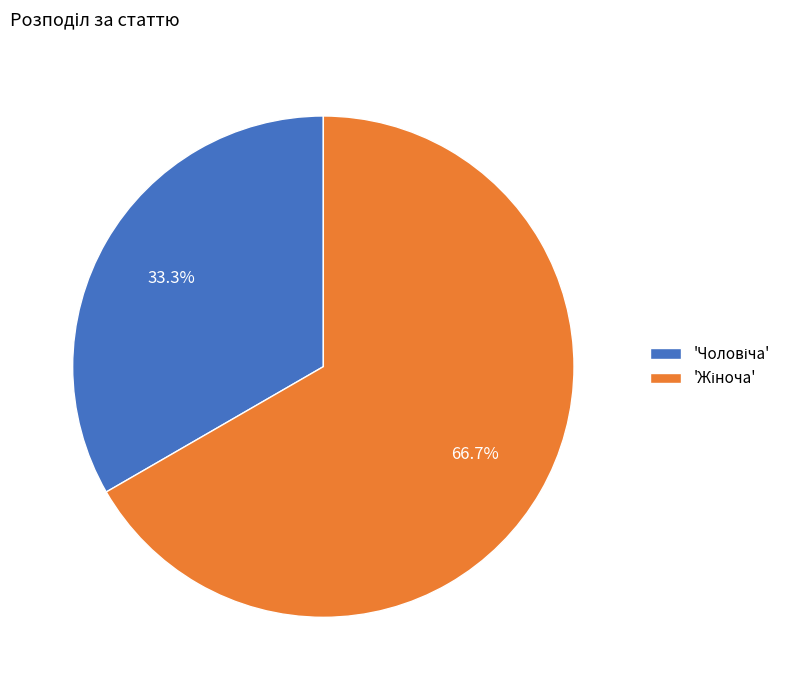

Does any single category account for the majority?

Yes